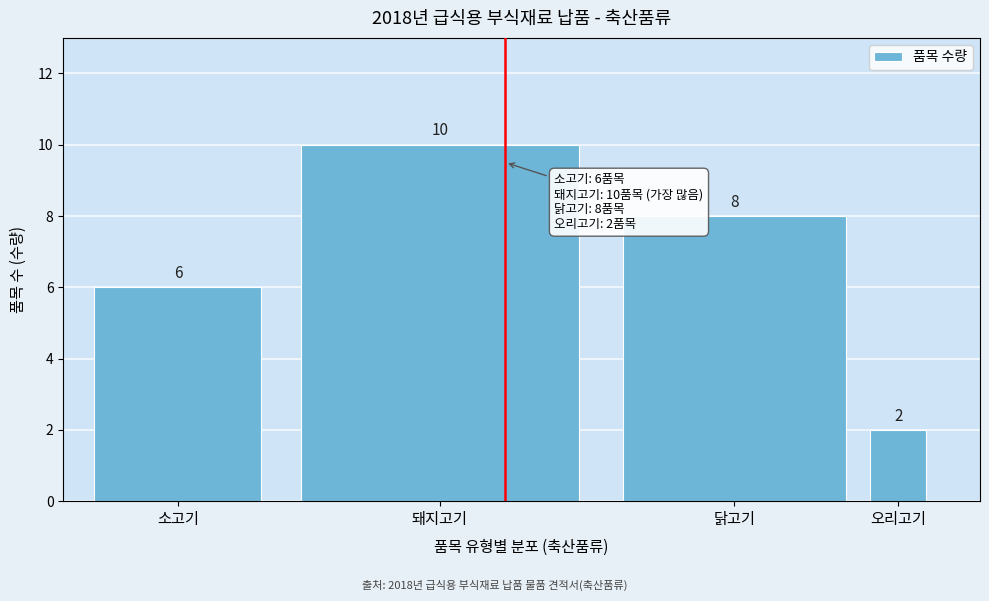

Reading left to right, what are all the values shown in this chart?

6	10	8	2